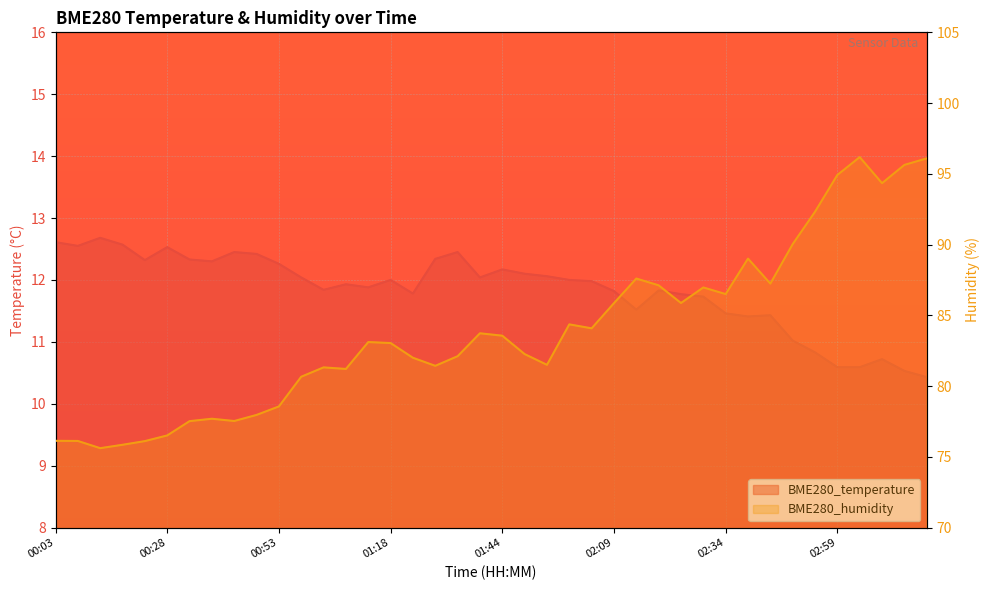

How many series are shown in this chart?

2